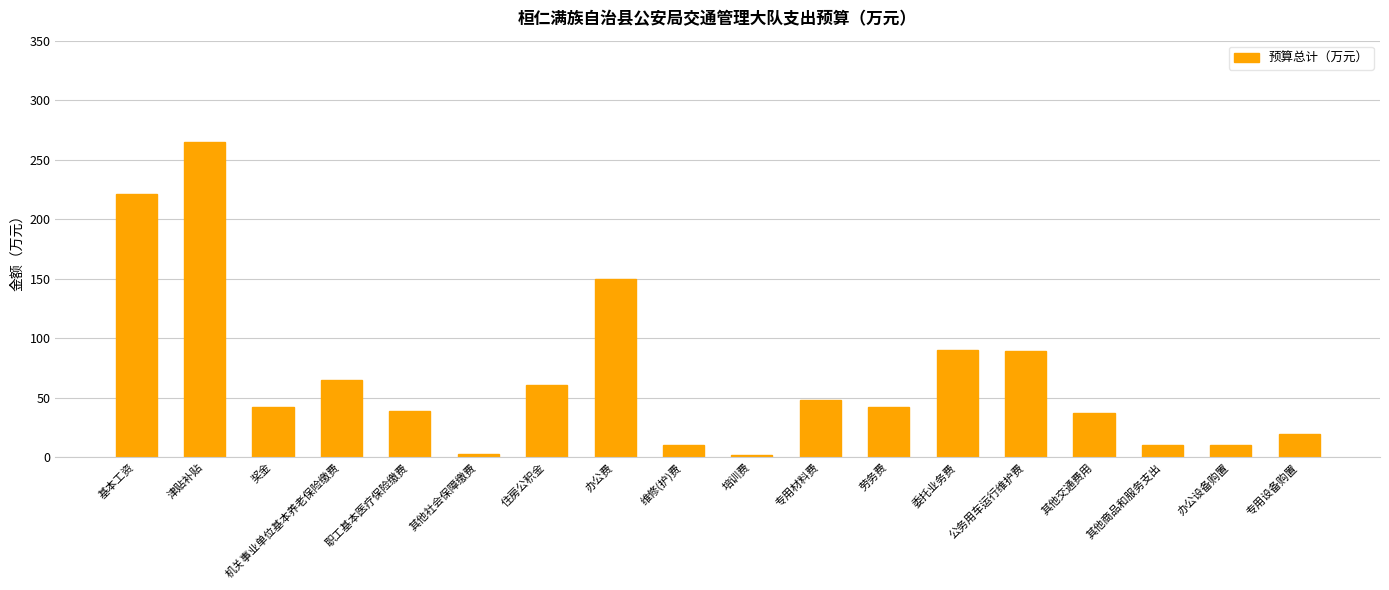

What is the greatest value displayed?

265.0